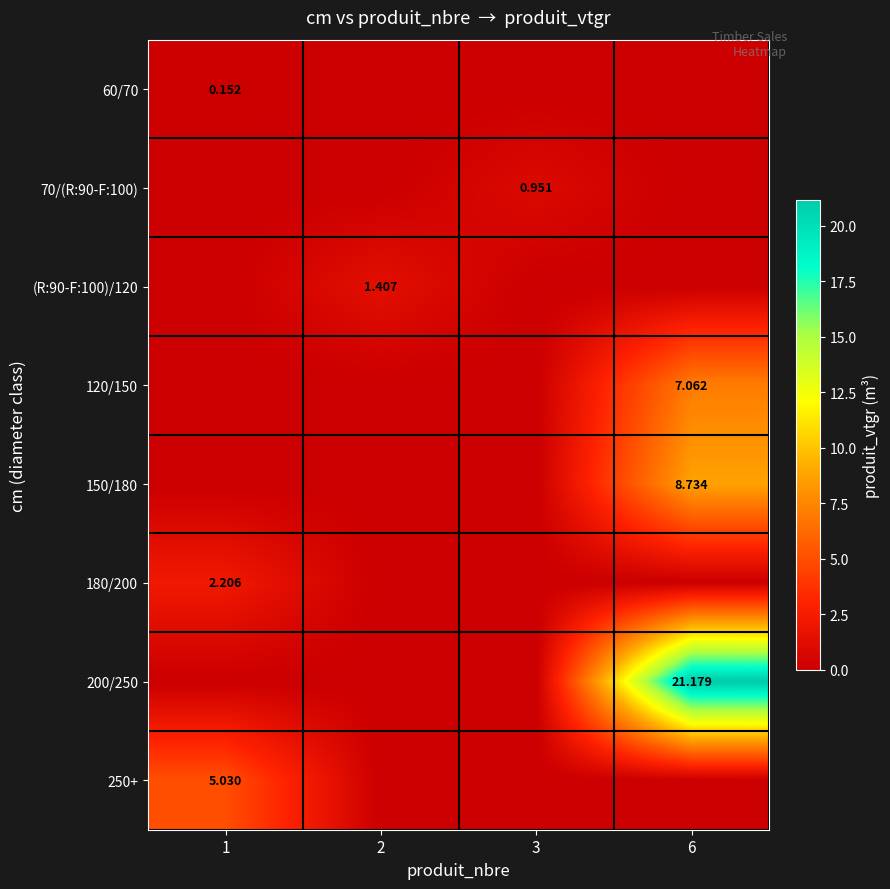

The value of 180/200 at 2 is 1.2. True or false?

False